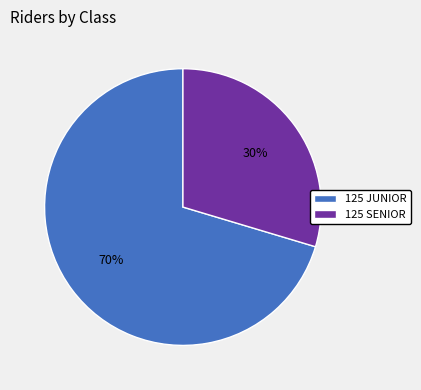

To the nearest percent, what is the average slice percentage?

50%